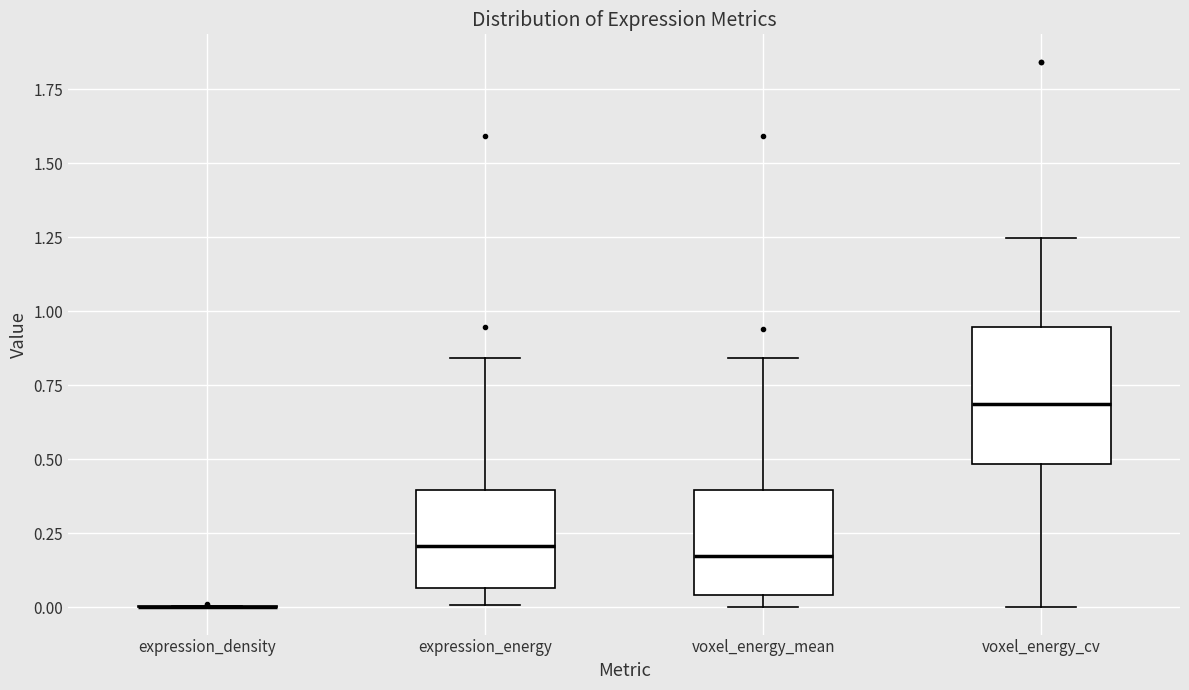

Reading left to right, transcribe this box plot: for each box, give where its median line is, the range the box spans, and where its two whiskers end, as read against the y-axis. The values are not printed on the chart, so give them approximately, as read against the axis.

expression_density: box collapsed to a line at 0.00, whiskers 0.00 to 0.00
expression_energy: median 0.20, box 0.05 to 0.40, whiskers 0.00 to 0.85
voxel_energy_mean: median 0.15, box 0.05 to 0.40, whiskers 0.00 to 0.85
voxel_energy_cv: median 0.70, box 0.50 to 0.95, whiskers 0.00 to 1.25